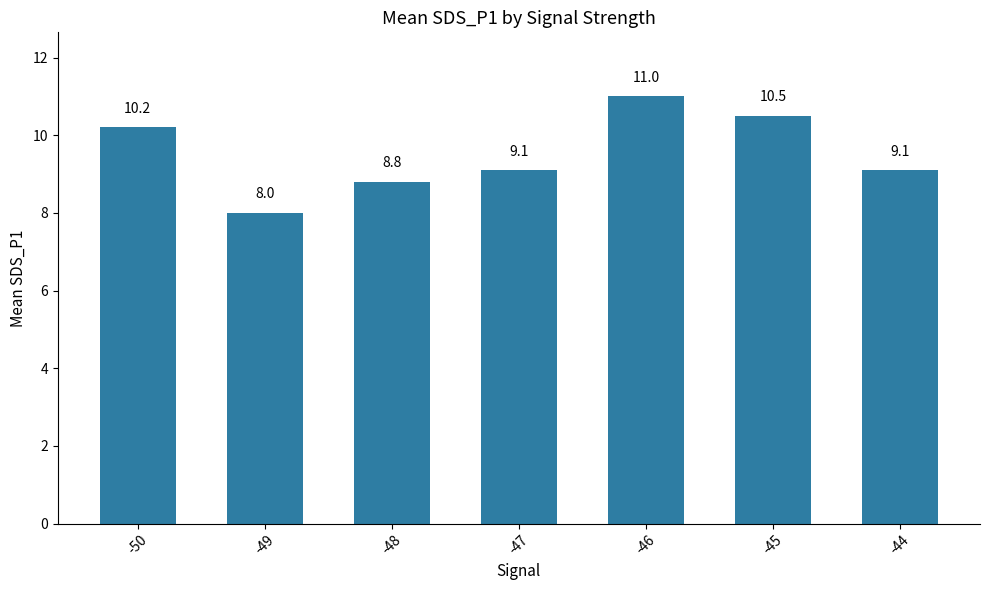

What is the change in value from -47 to -46?

+1.9